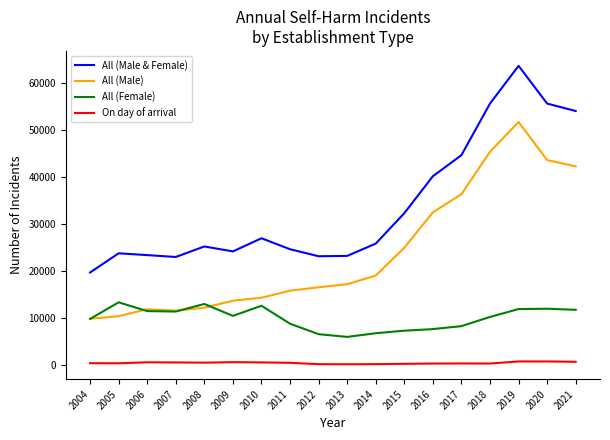

Is the value of All (Female) at 2021 greater than the value of All (Male & Female) at 2021?

No